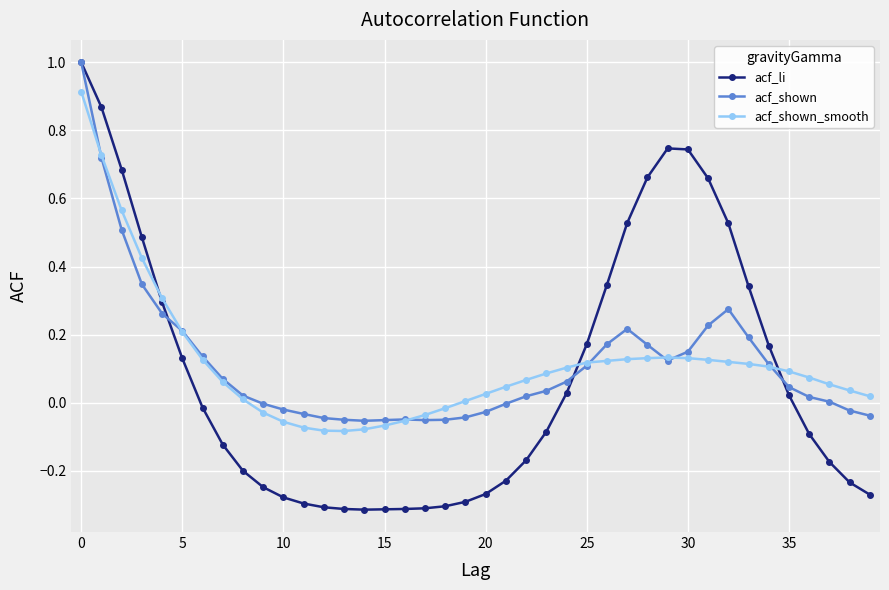

Which series has the largest range (max minus min)?

acf_li